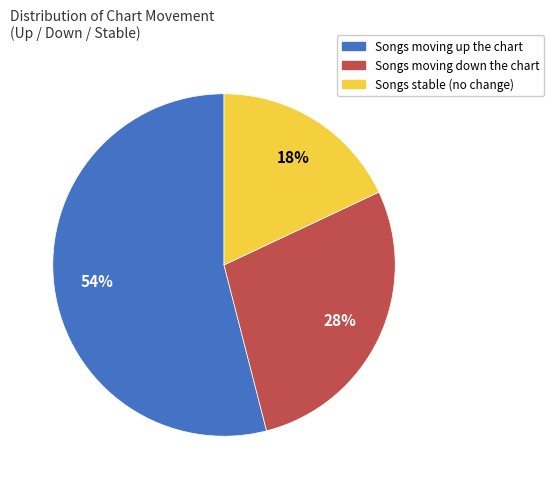

How many slices are in this pie chart?

3